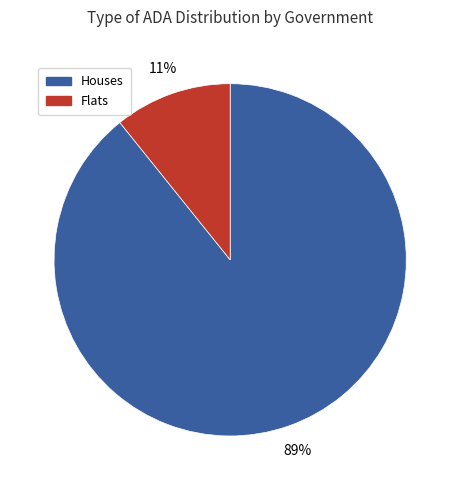

True or false: Flats accounts for 11% of the total.

True